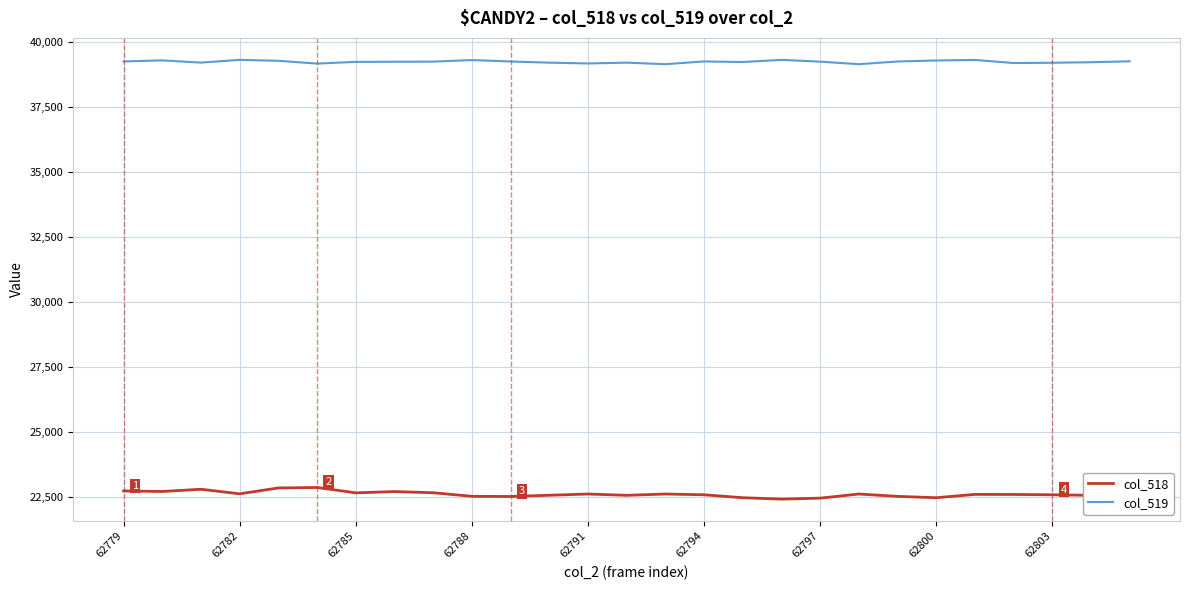

Which series has the largest total across all categories?

col_519